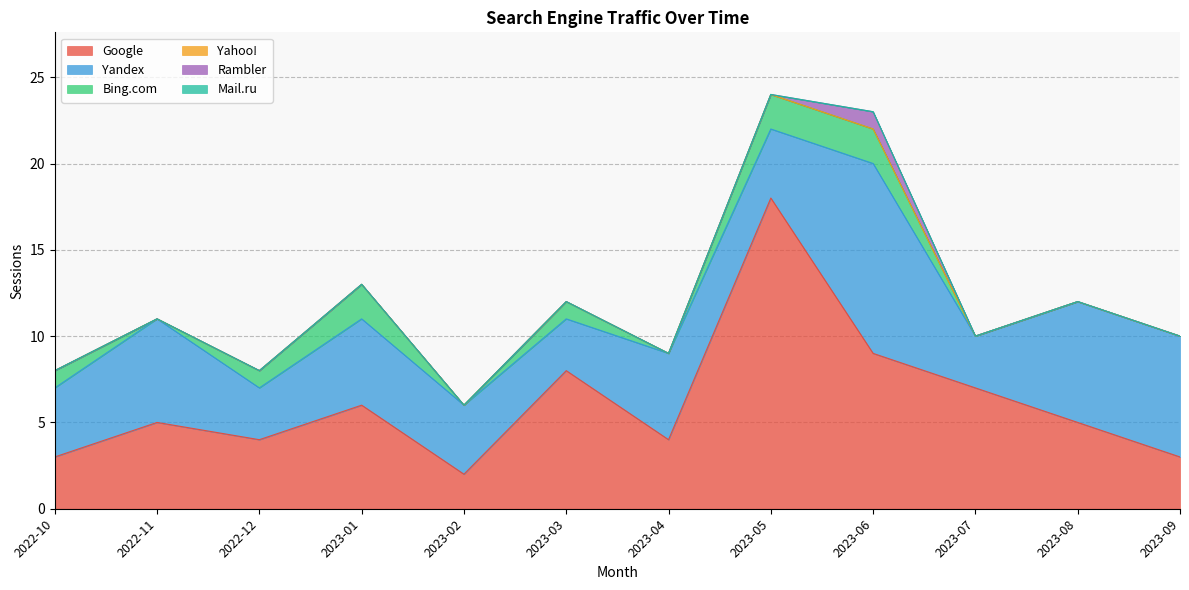

What value does the Bing.com series have at 2023-03?

1